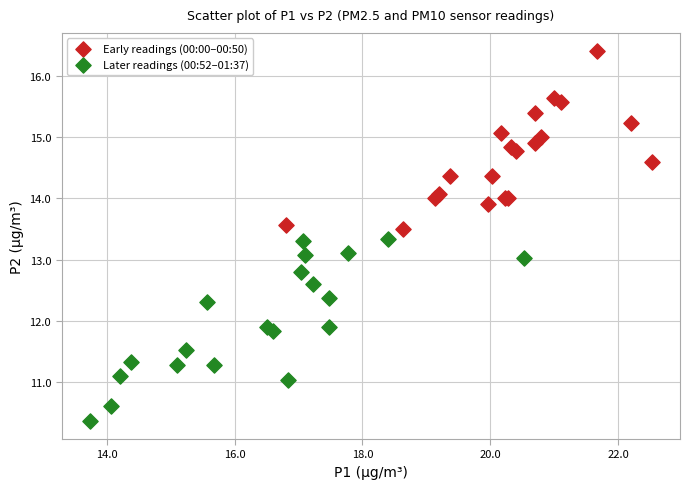

Which series reaches the maximum Y coordinate?

Early readings (00:00–00:50)